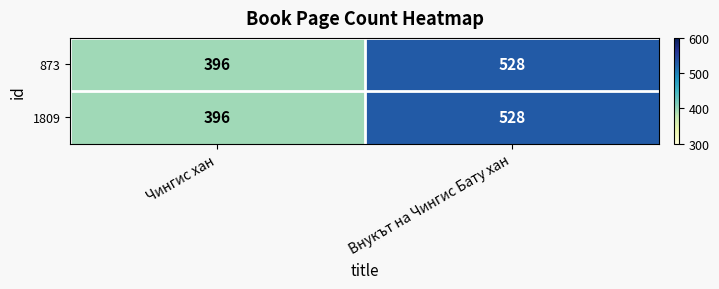

What is the minimum value shown in the chart?

396